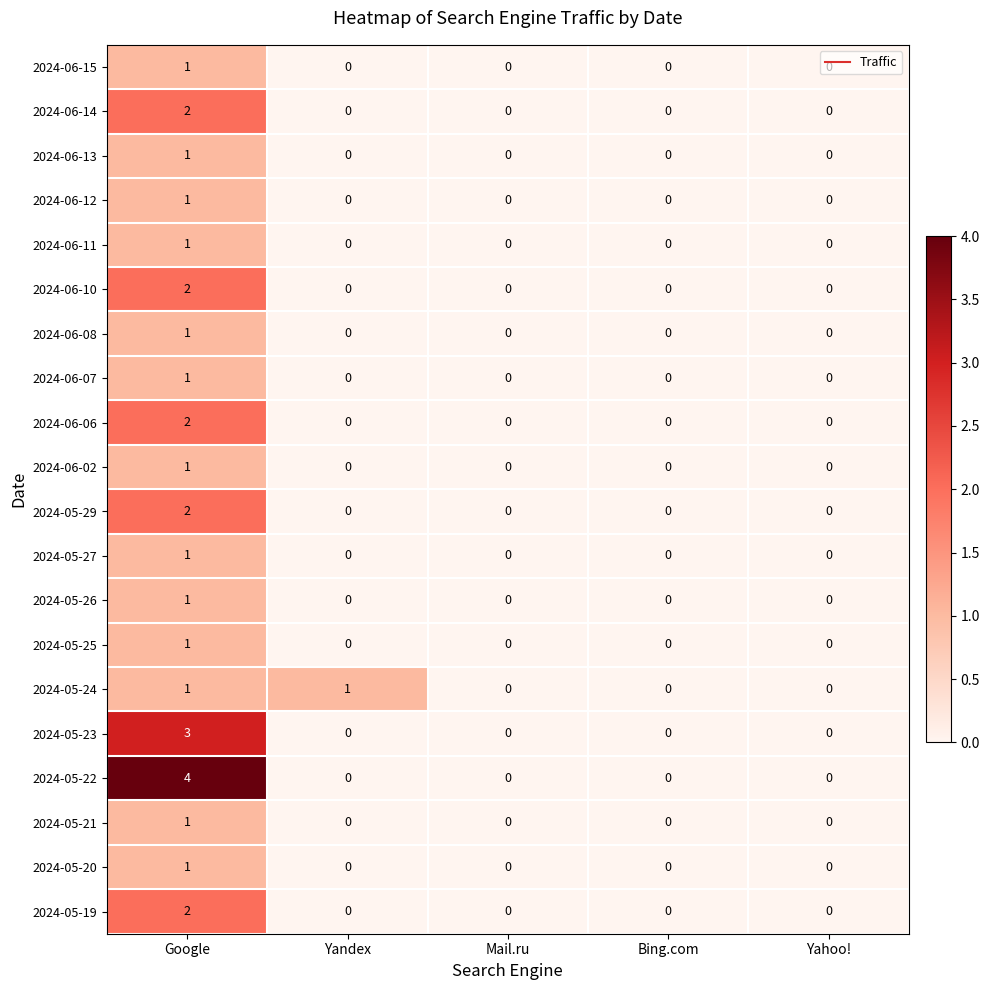

The 2024-05-29 series shows -1 at Yandex. True or false?

False